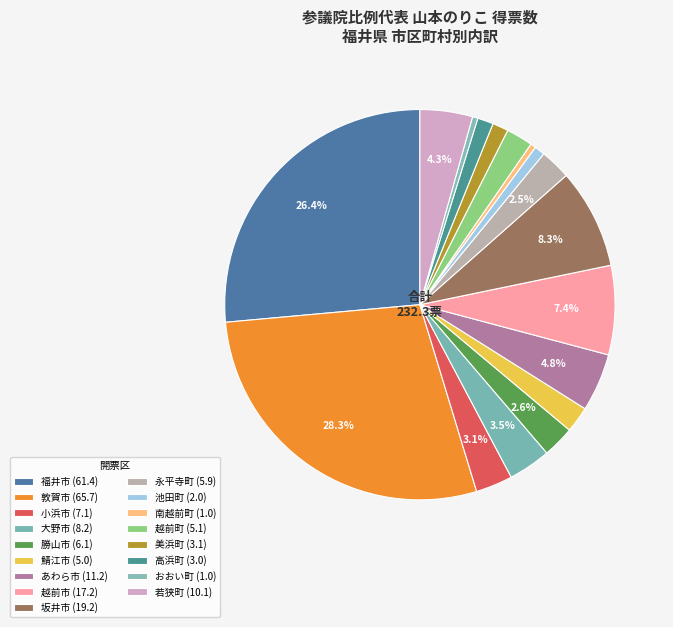

Count the number of slices in the pie.

17